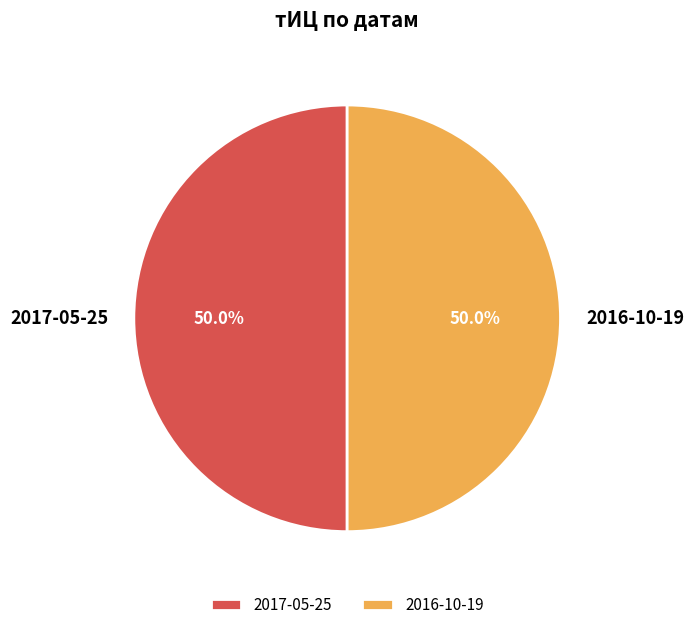

Approximately how many times larger is the value at 2017-05-25 compared to 2016-10-19?

1.0